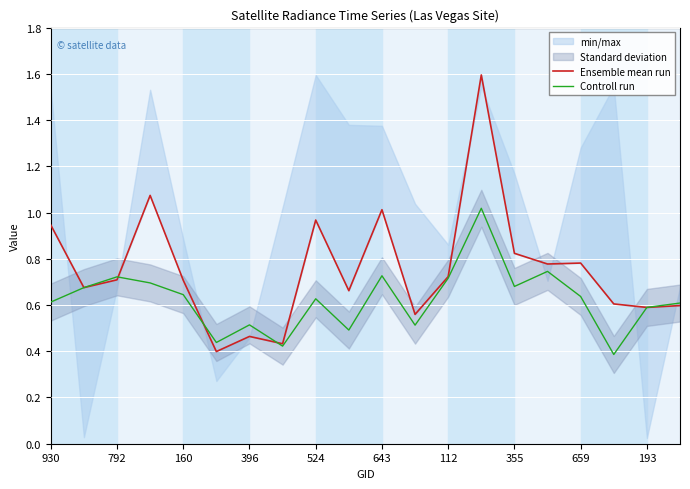

Which category has the lowest value across all series?

17